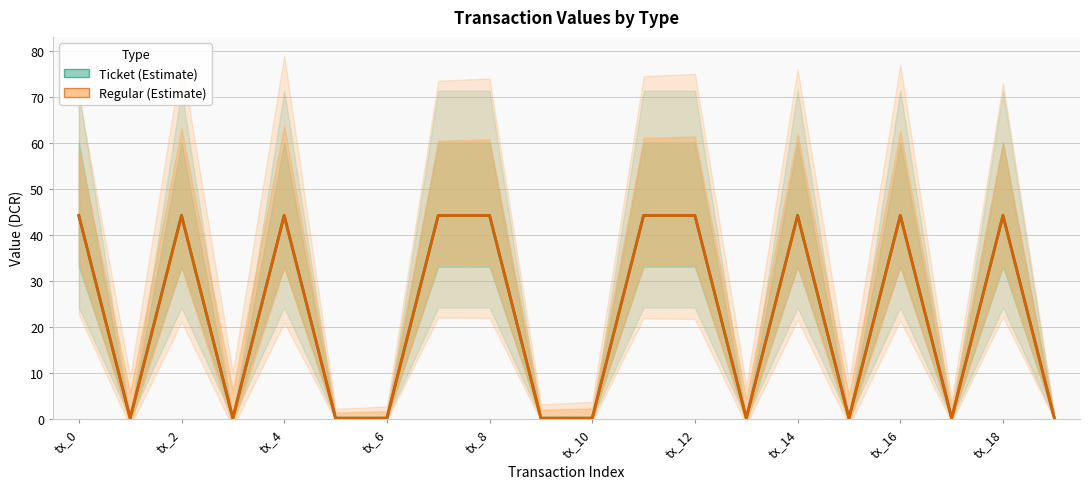

Where does the Ticket (Estimate) series first go above 44?

tx_0